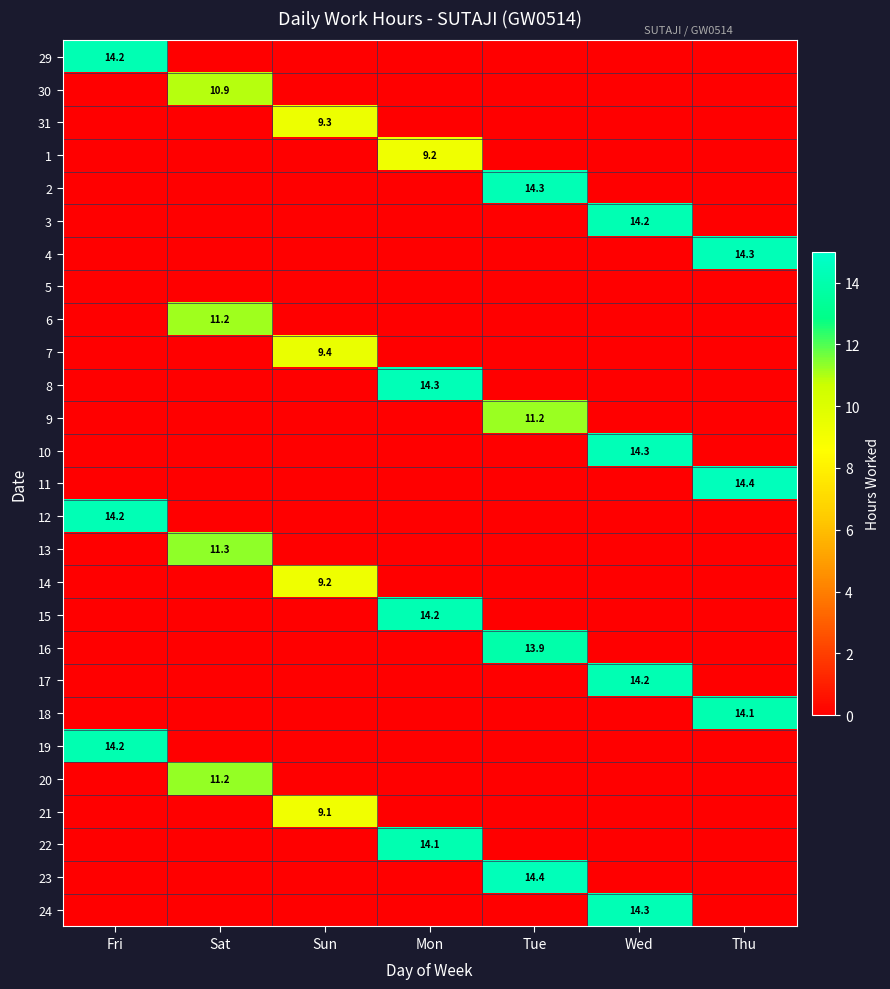

List the series in order of their peak value, highest first.

11, 23, 8, 10, 4, 24, 2, 12, 29, 15, 3, 17, 19, 22, 18, 16, 13, 20, 9, 6, 30, 7, 31, 14, 1, 21, 5